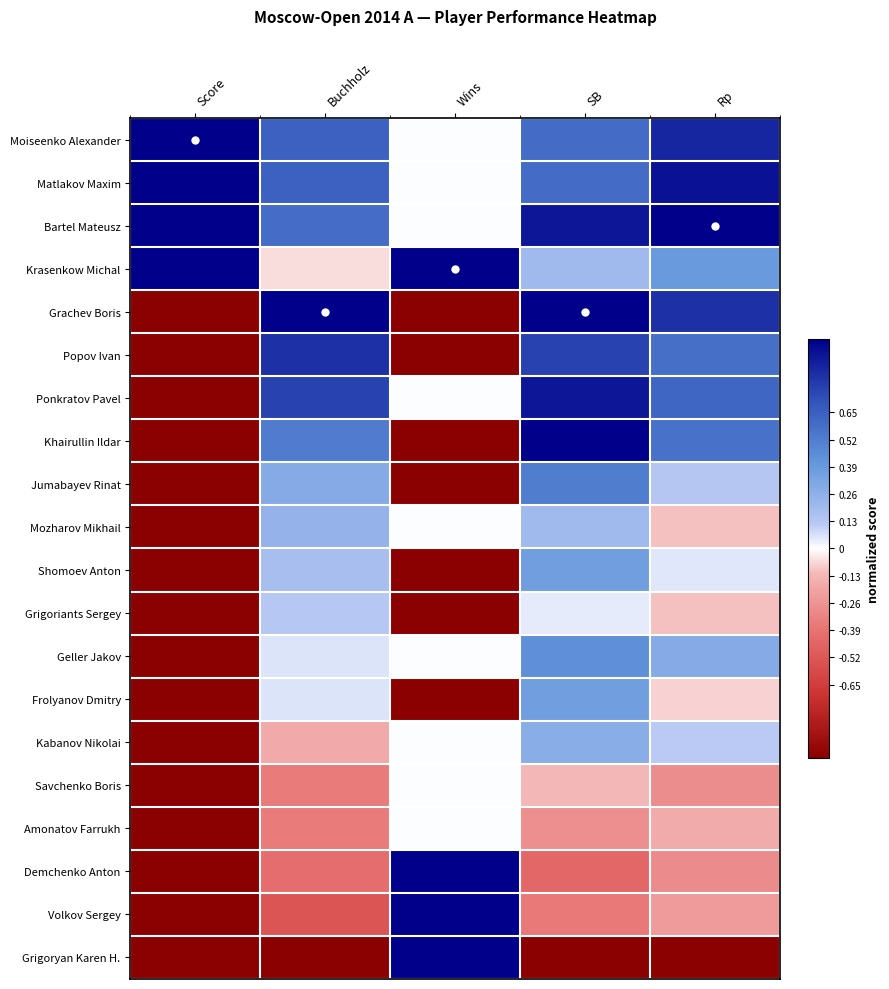

Which series changed the most between Score and SB?

Grachev Boris